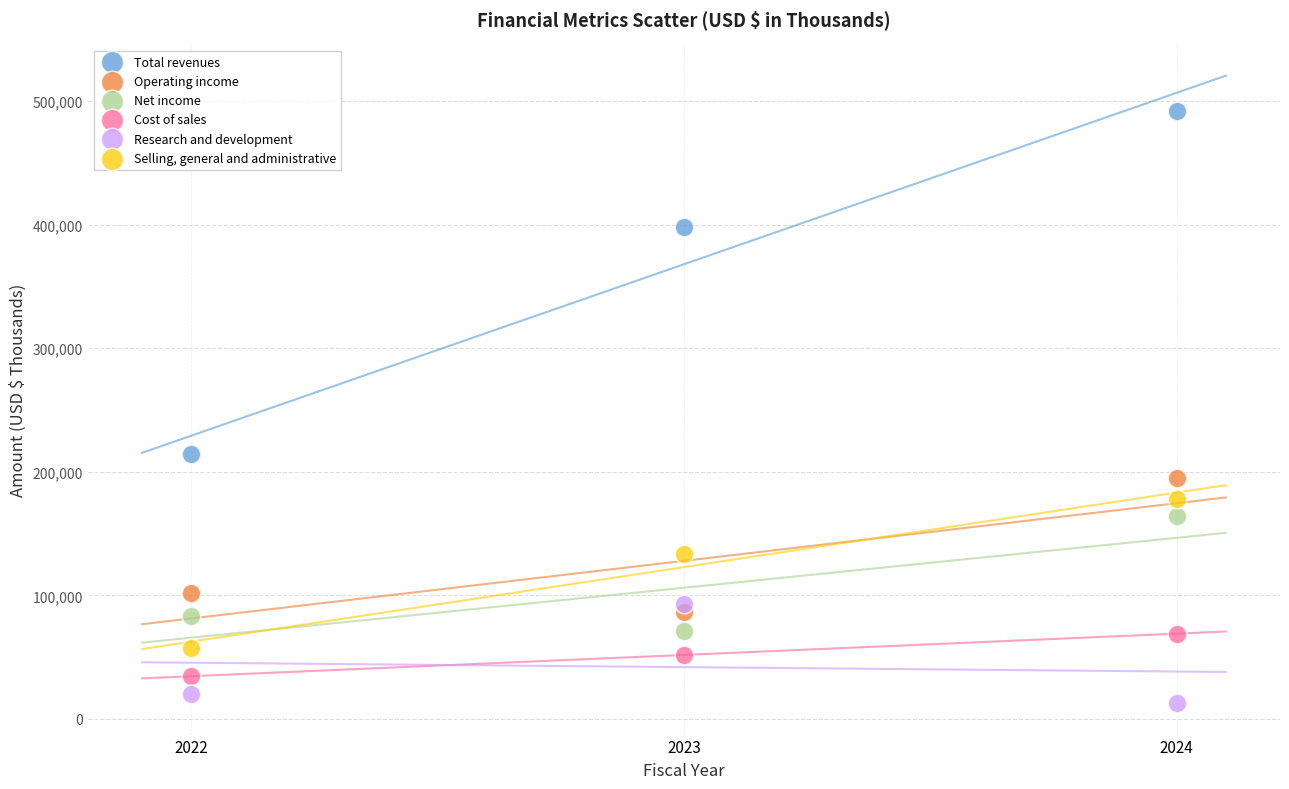

Across all series, what Y value is closest to 252191?

214203